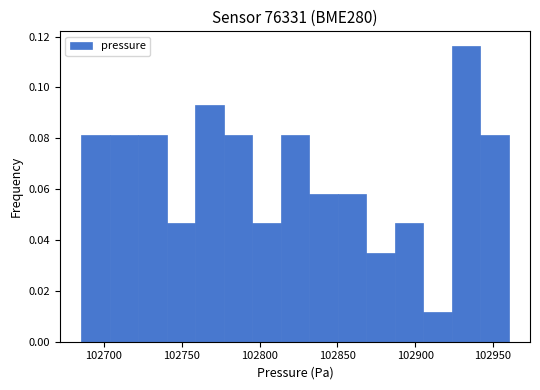

Around what value on the x-axis is the tallest bar? Give the approximate position of its centre, as read against the axis.

102935